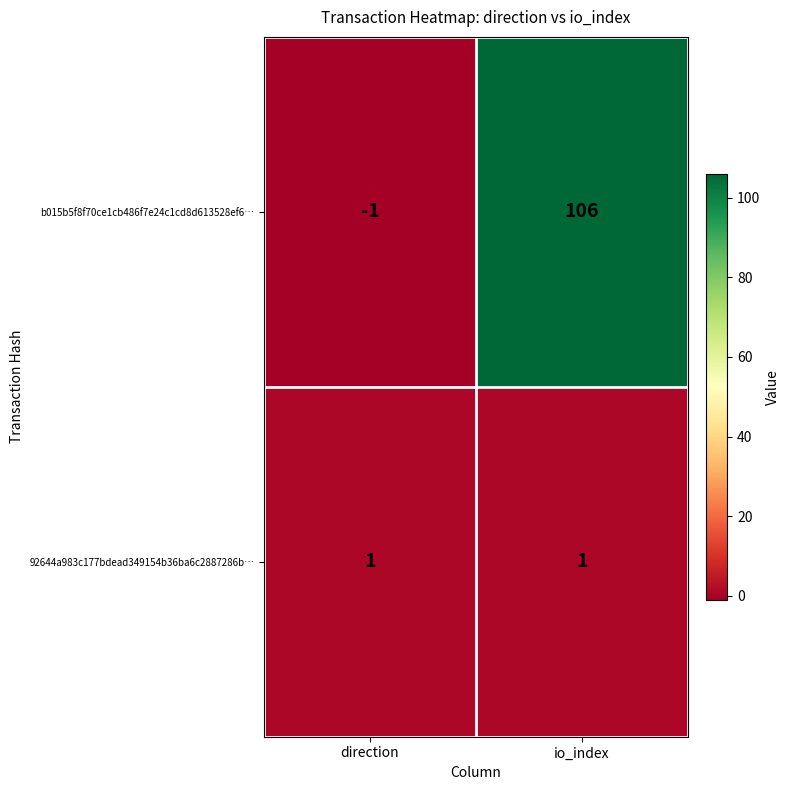

List the series in order of their peak value, lowest first.

92644a983c177bdead349154b36ba6c2887286b…, b015b5f8f70ce1cb486f7e24c1cd8d613528ef6…